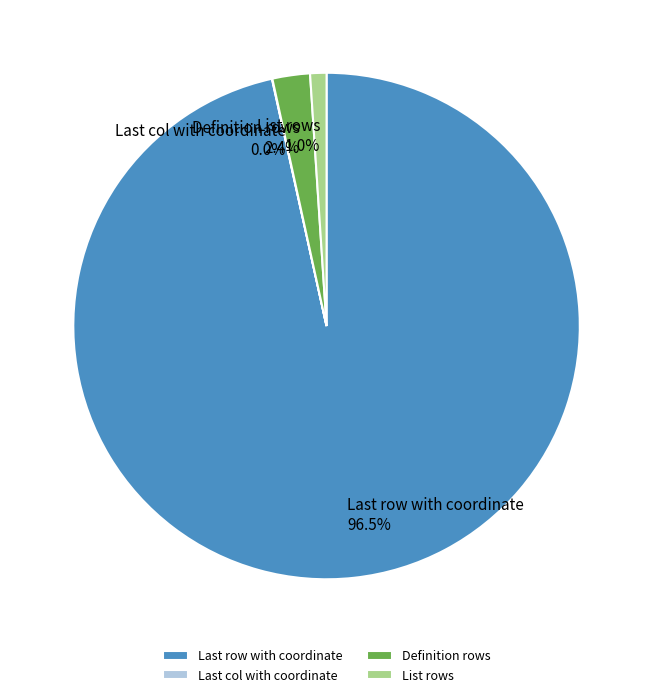

What is the largest slice in the pie chart?

Last row with coordinate